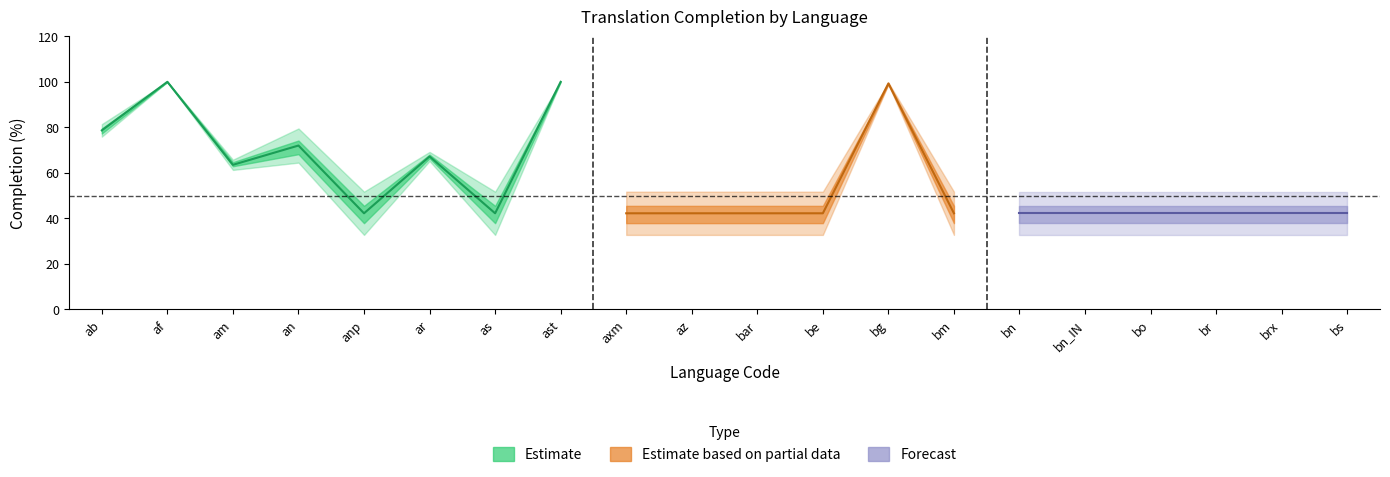

At which category does translated_percent reach its first local peak?

af